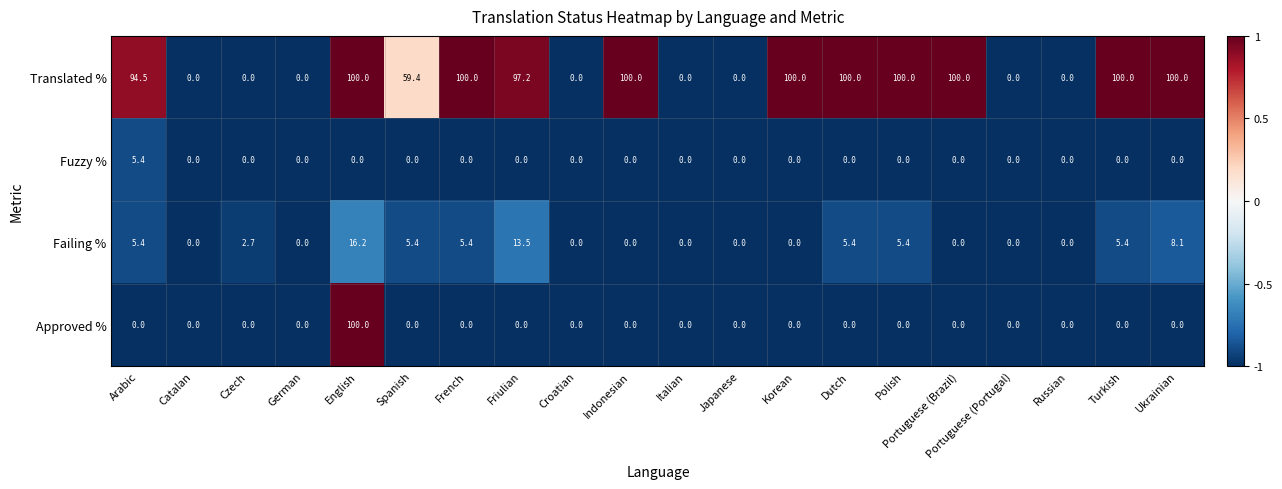

How many data points does each series have?

20